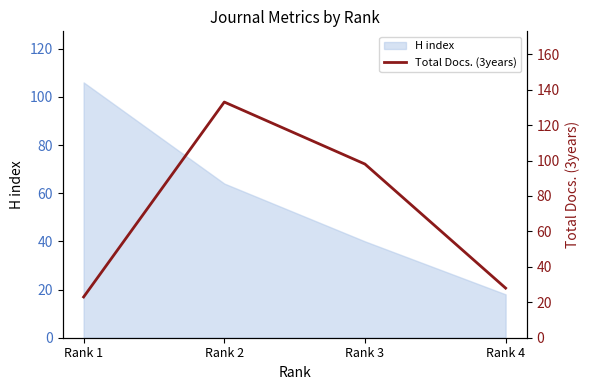

At which label is the value closest to 78?

Rank 3